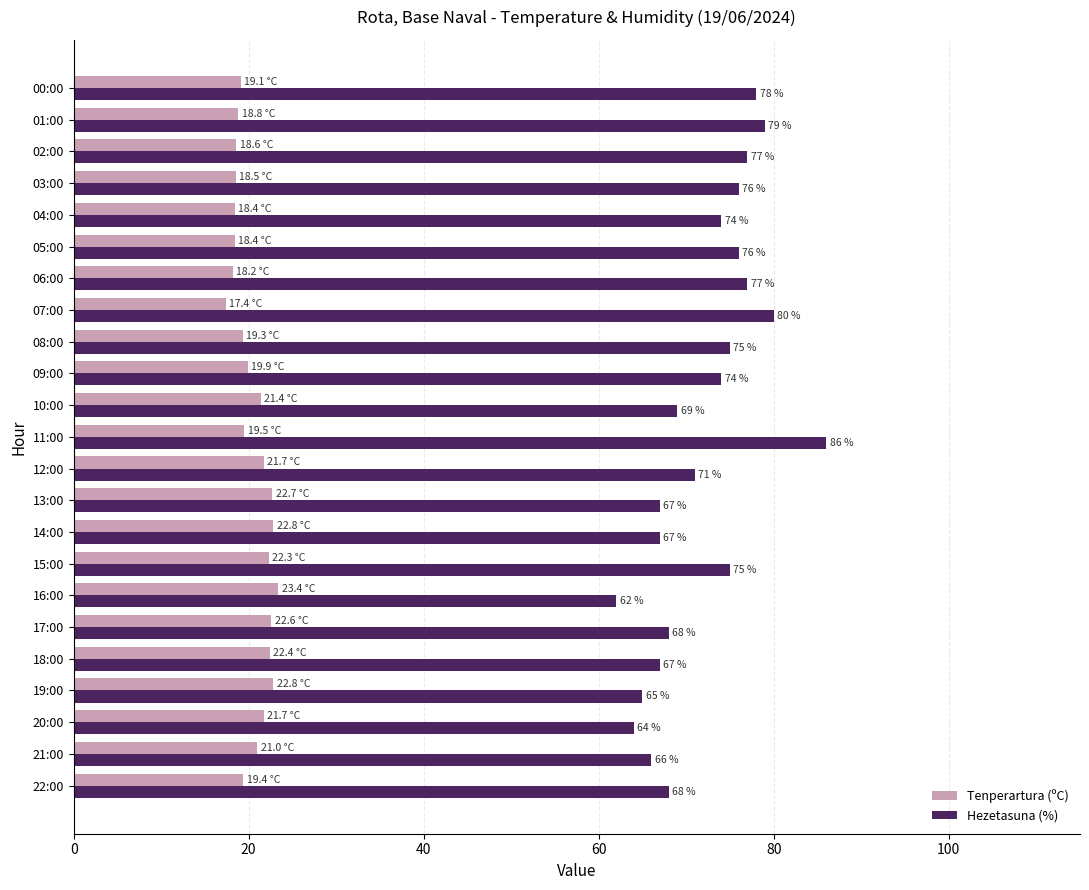

What are all the series names shown in the legend?

Tenperartura (ºC), Hezetasuna (%)